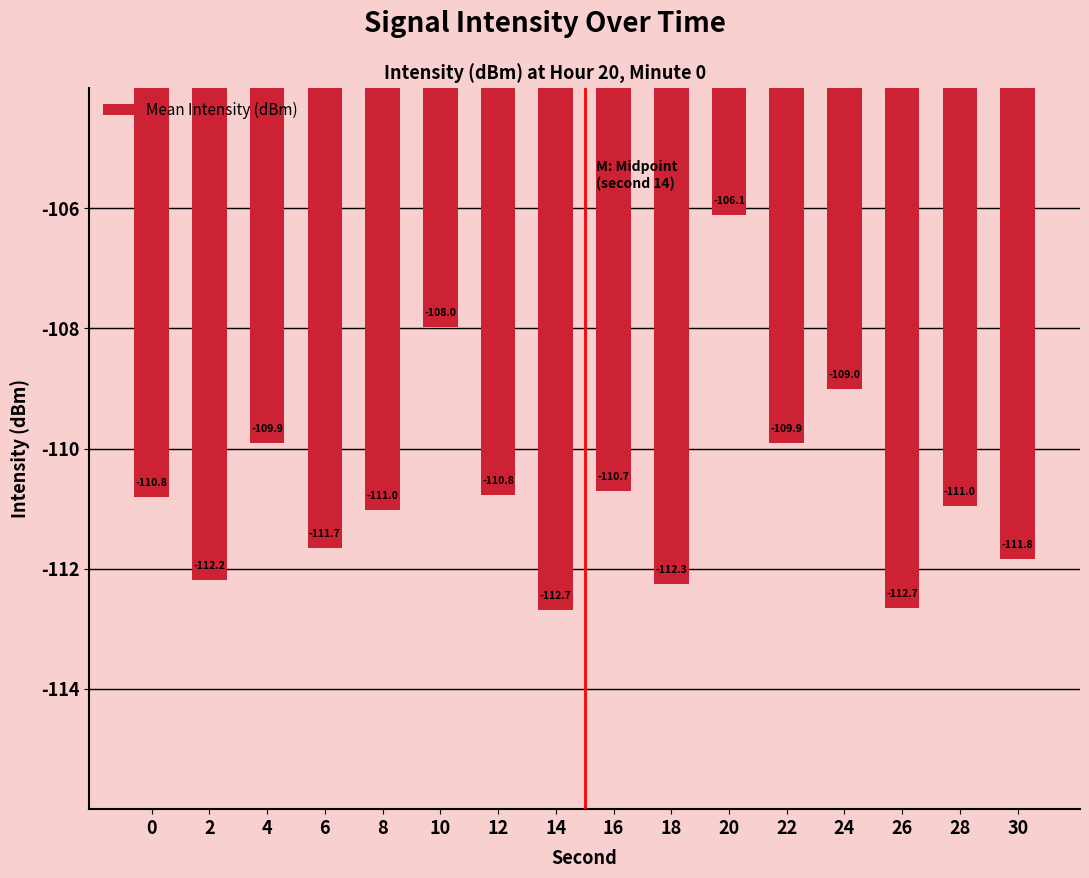

What is the difference between the second highest and second lowest values?

4.7